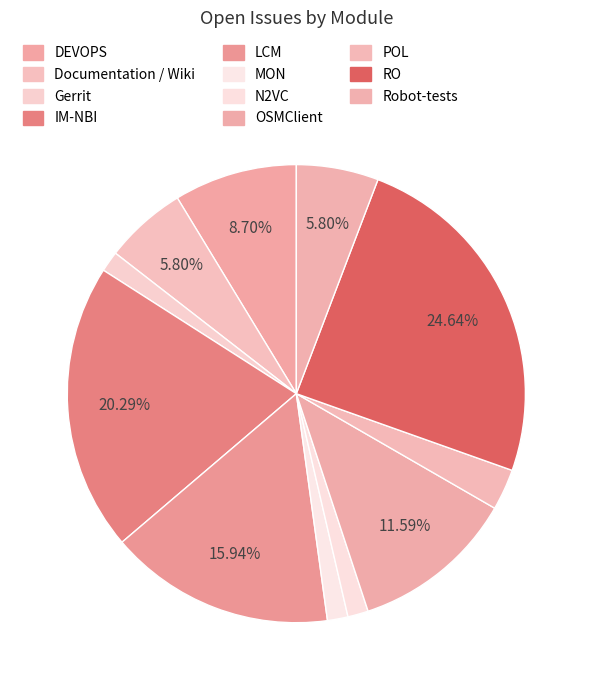

How many slices are in this pie chart?

11